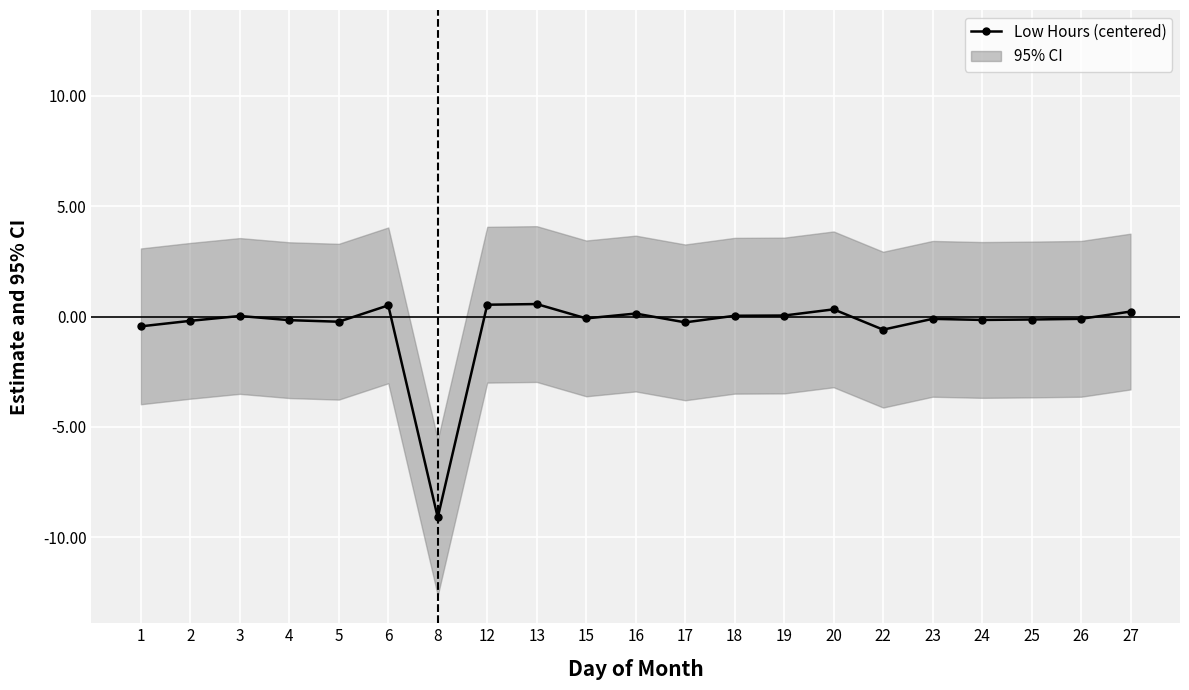

Reading left to right, transcribe all the data shown in this chart.

1=-0.4	2=-0.2	3=0.0	4=-0.2	5=-0.2	6=0.5	8=-9.1	12=0.5	13=0.6	15=-0.1	16=0.1	17=-0.3	18=0.0	19=0.0	20=0.3	22=-0.6	23=-0.1	24=-0.2	25=-0.1	26=-0.1	27=0.2